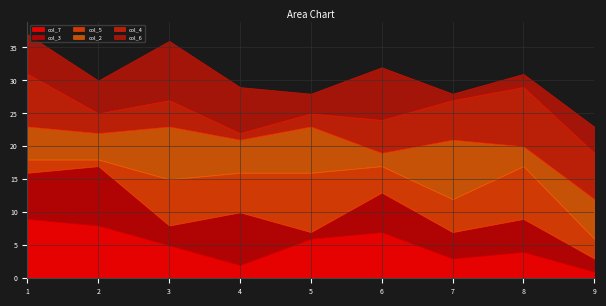

Count the col_3 values in the range 3 to 7.

5